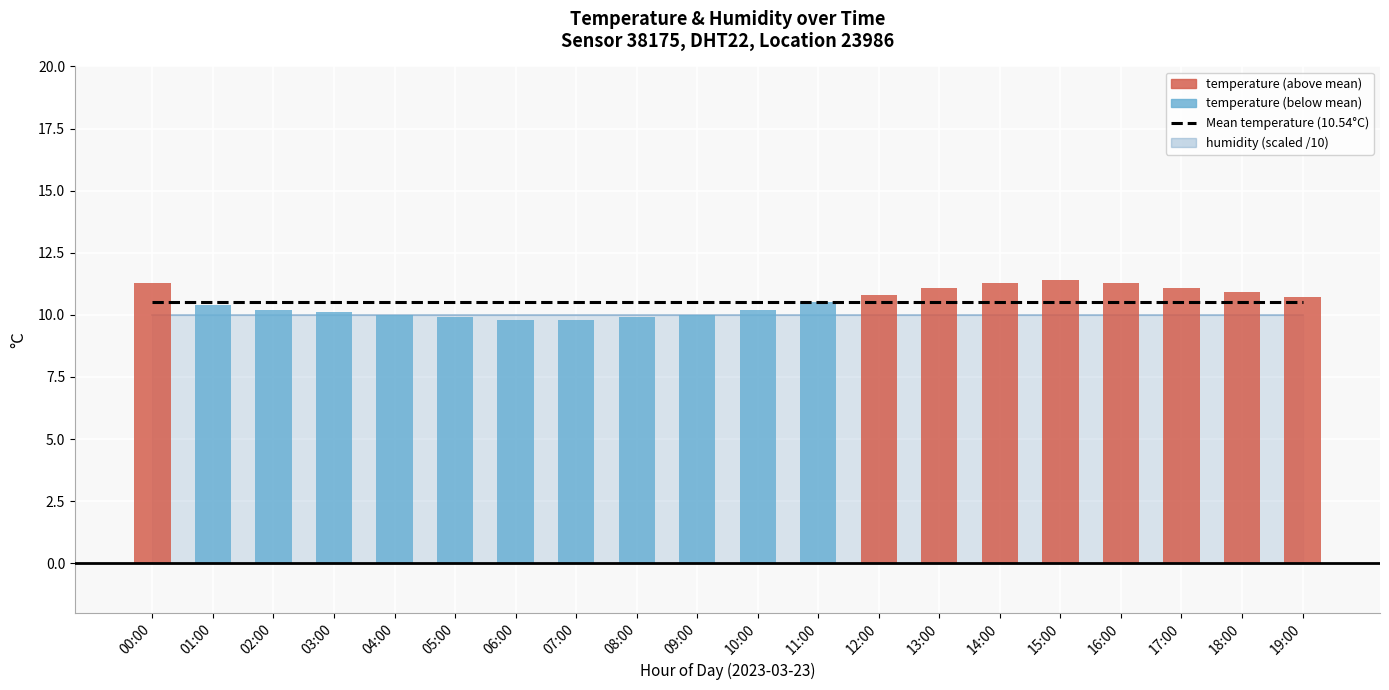

Where does the temperature series first go above 10?

00:00